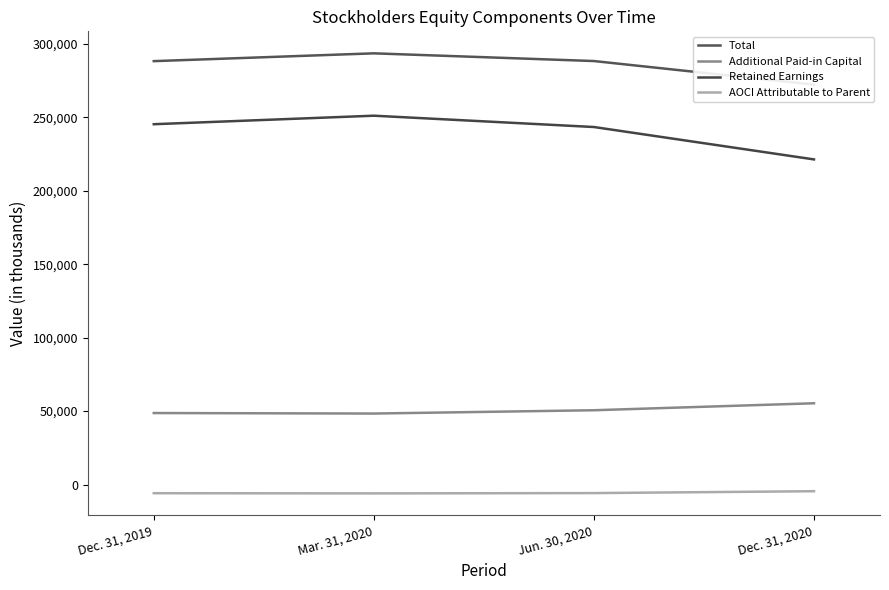

Count the number of categories in the chart.

4